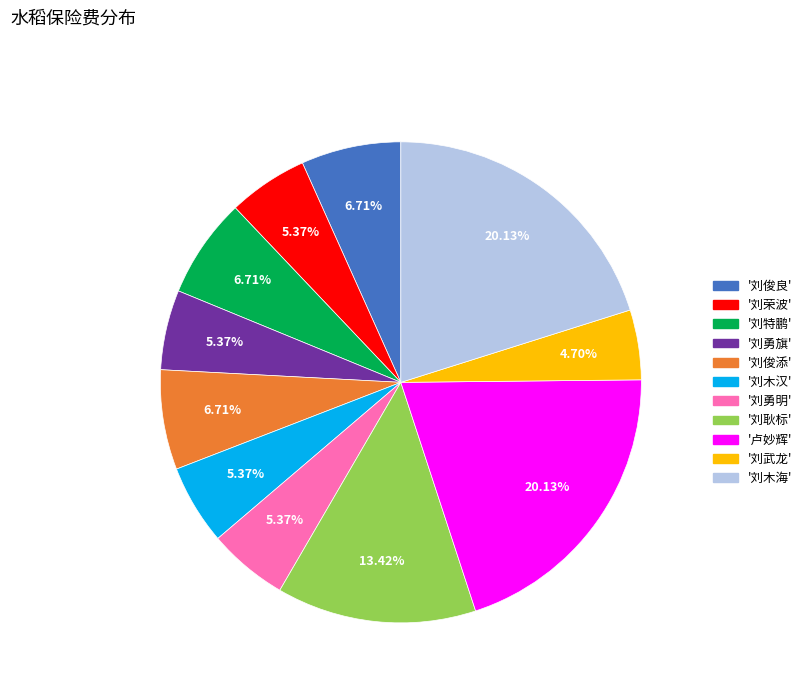

Is there any slice that represents more than half of the pie?

No